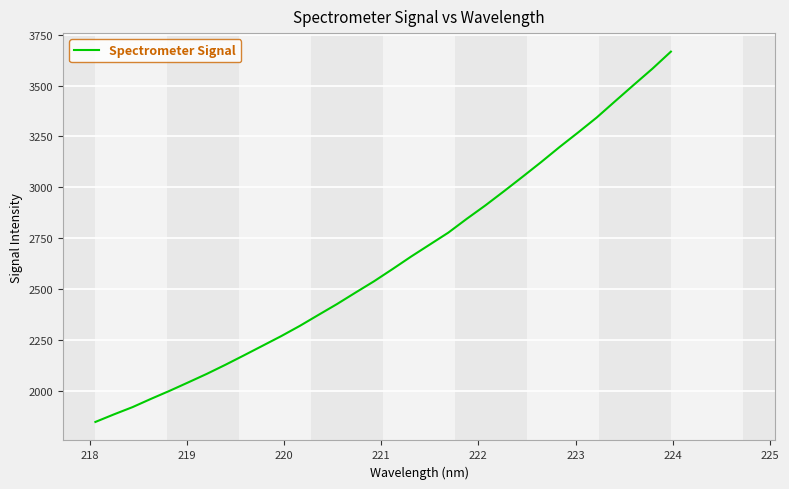

What is the greatest value displayed?

3667.1